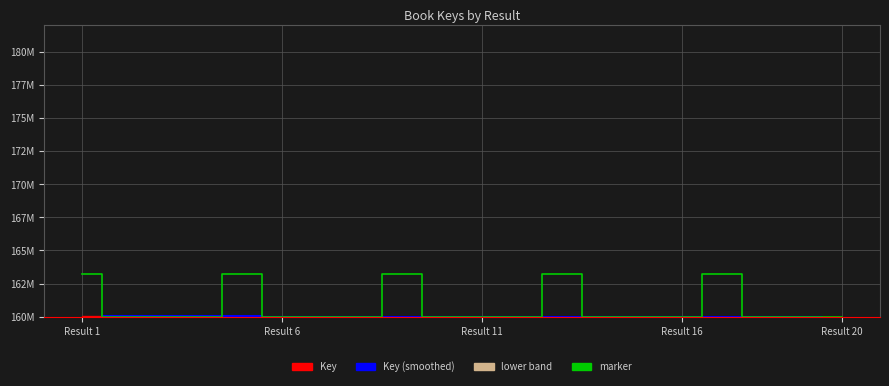

How many values in the Key (smoothed) series are below 160010840?

10